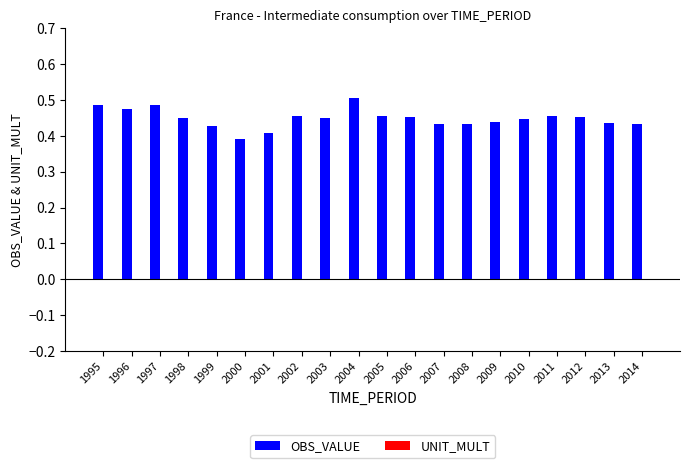

Which label corresponds to the largest value in the chart?

2004